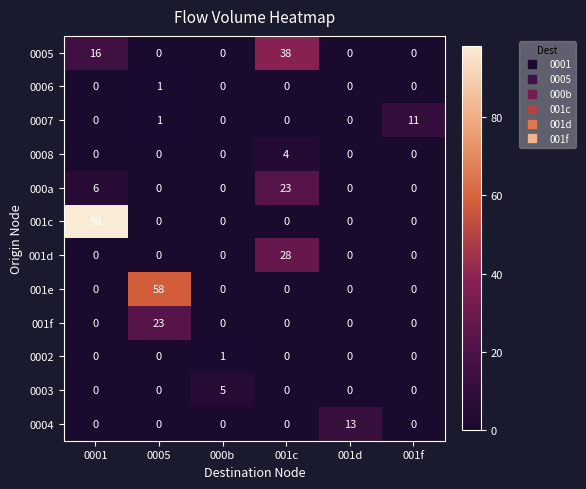

Read the 0004 value at 001d.

13